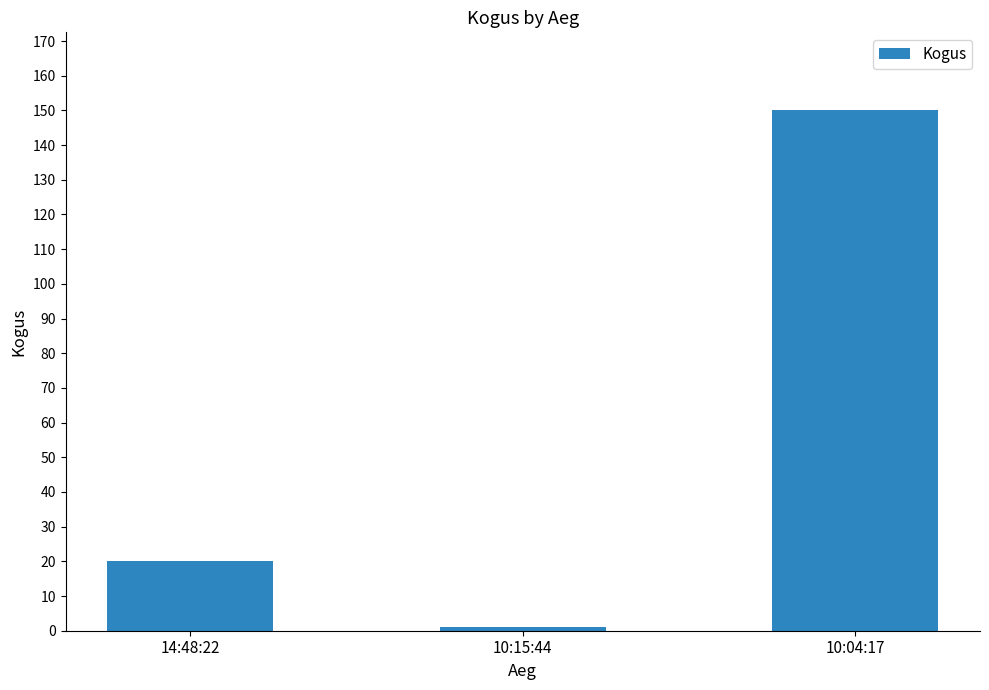

Which has a higher value, 10:04:17 or 14:48:22?

10:04:17